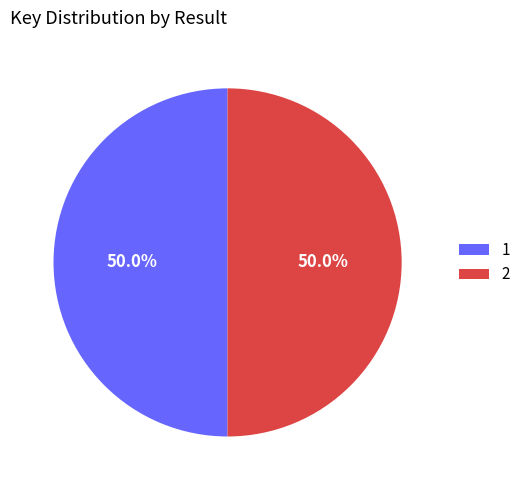

What percentage is NOT represented by 1?

50.0%